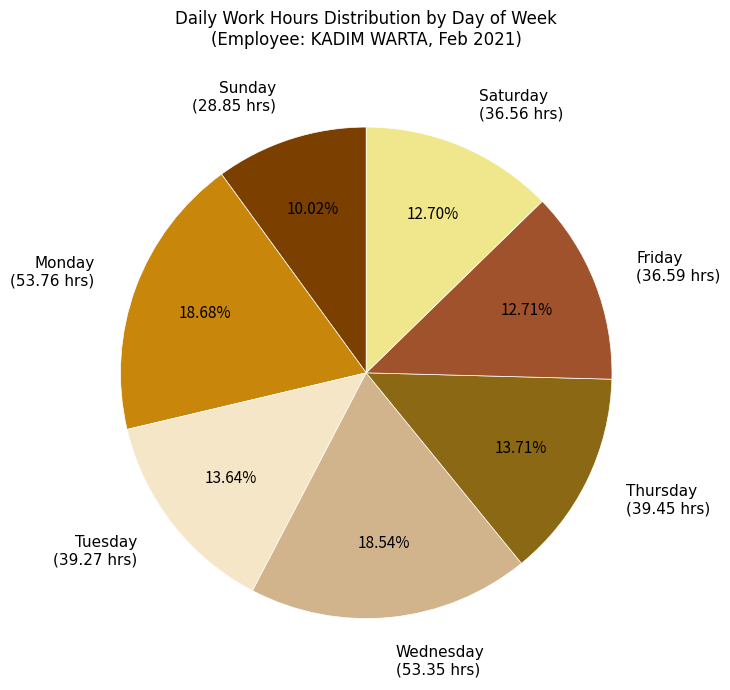

Approximately how many times larger is the value at Monday (53.76 hrs) compared to Tuesday (39.27 hrs)?

1.4